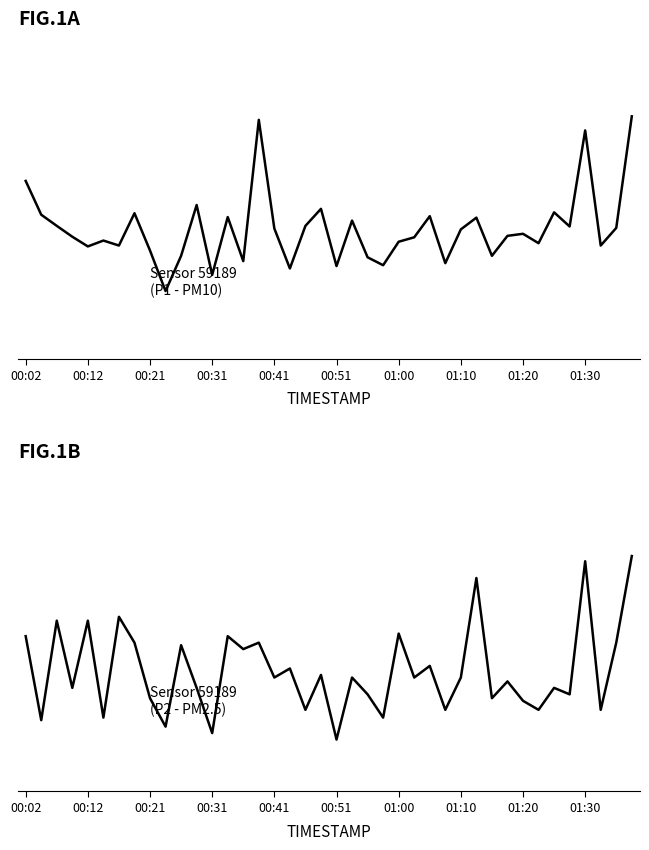

What is the sum of the P1 values at 24 and 14?

19.3